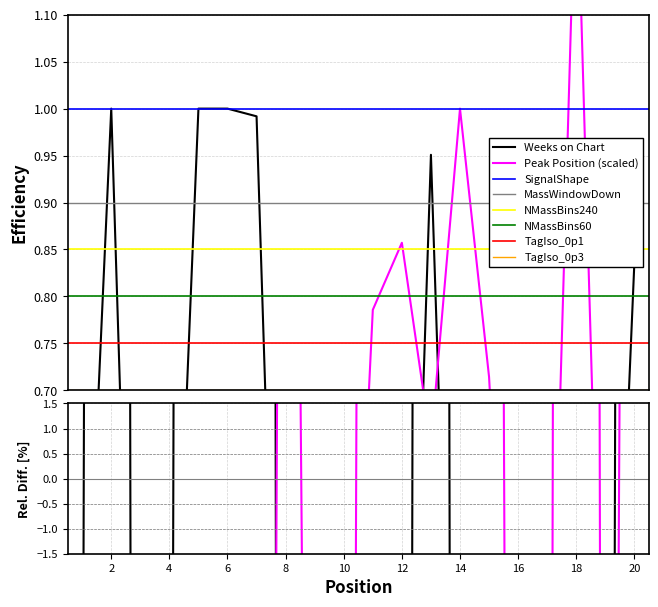

True or false: Peak Position has a value of 1.0 at 14.

True